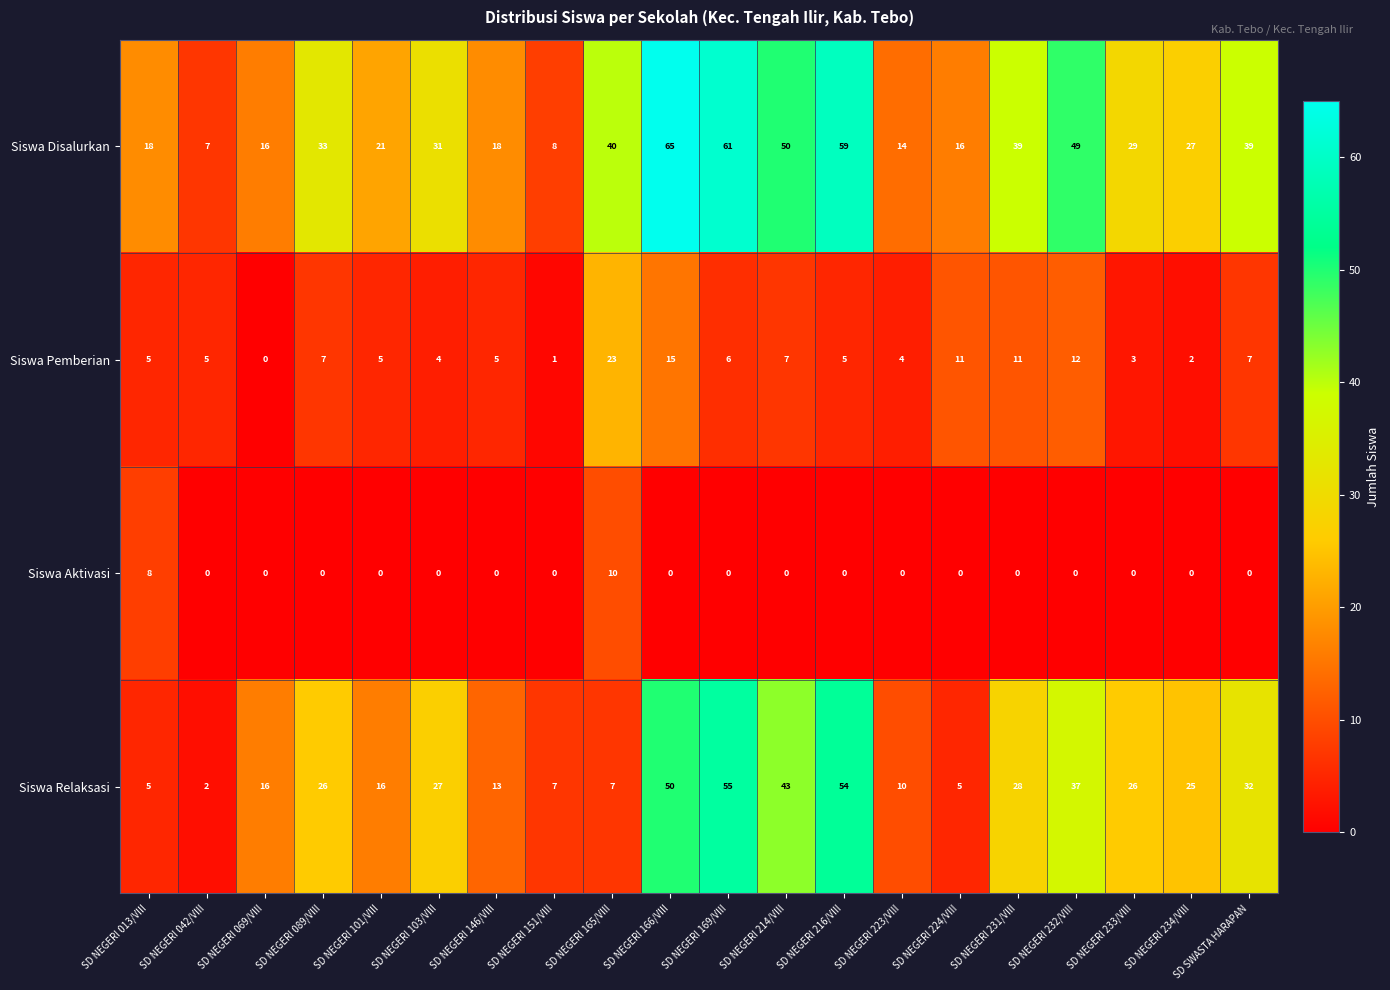

What is the greatest value displayed?

65